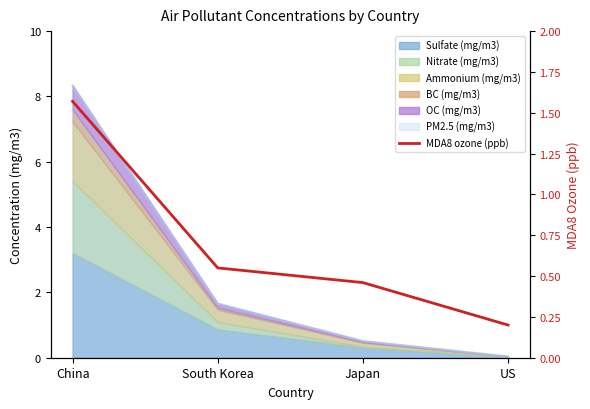

What is the label of the 4th point from the right?

China